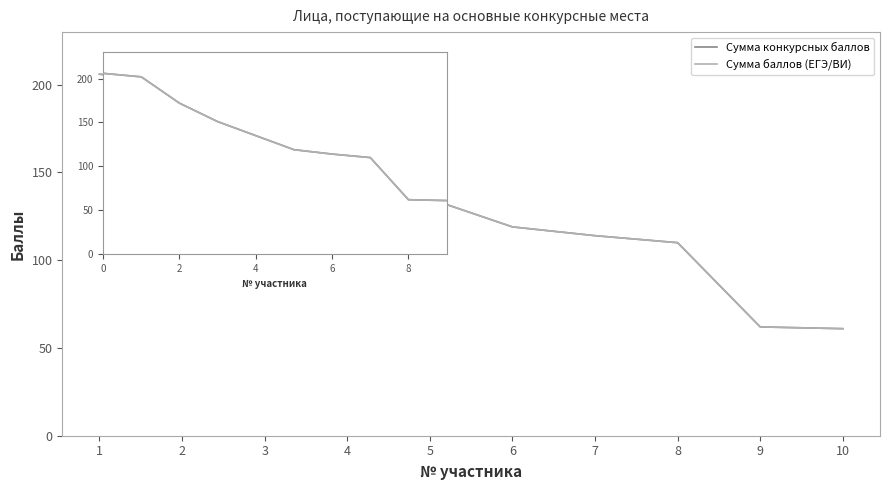

What is the difference between the maximum and minimum values in the Сумма конкурсных баллов series?

145